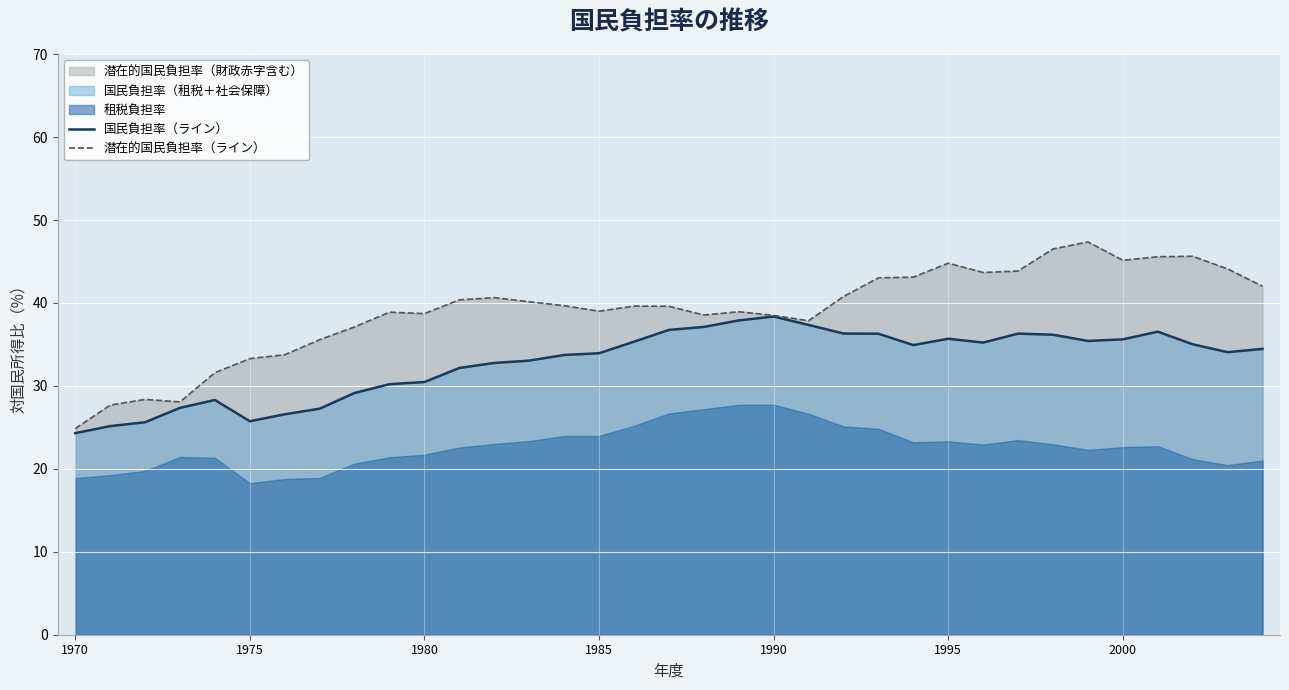

What is the minimum value for 潜在的国民負担率（ライン）?

24.9